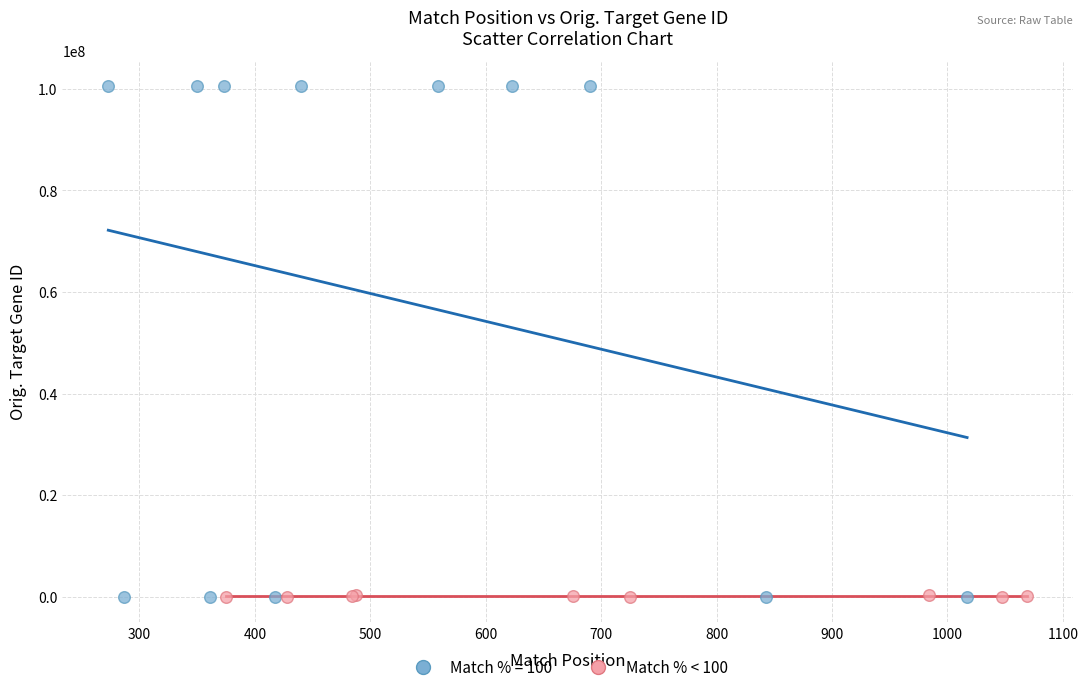

Which series contains the highest Y value?

Match % = 100